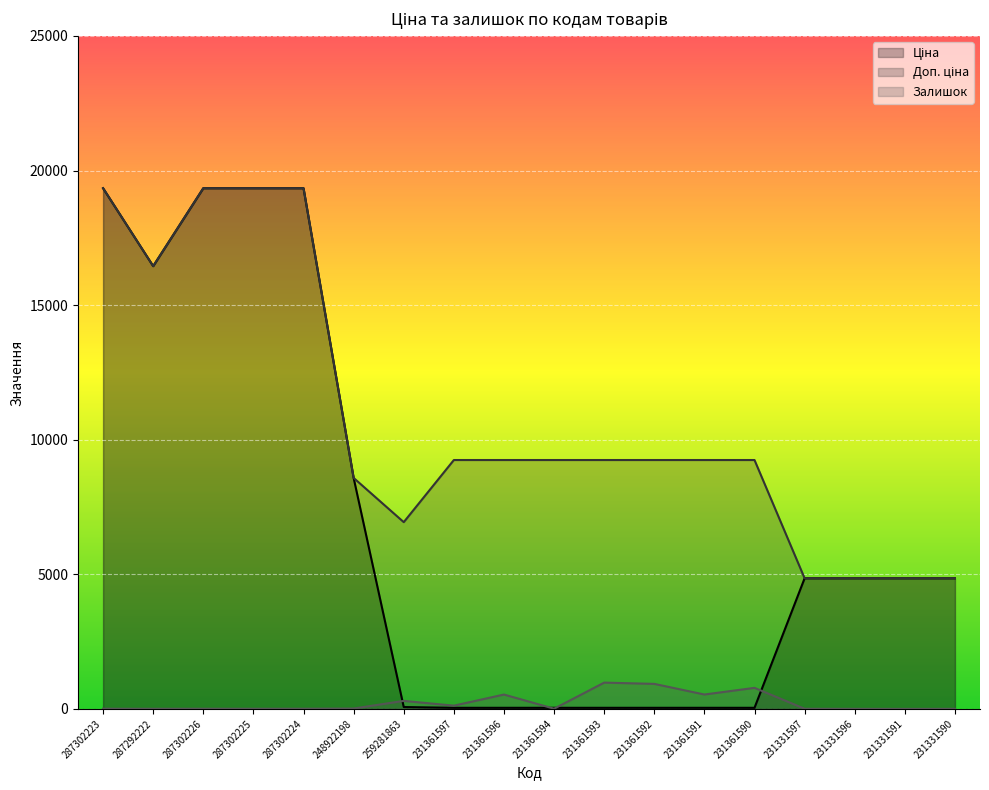

List the series in order of their peak value, highest first.

Ціна, Доп. ціна, Залишок